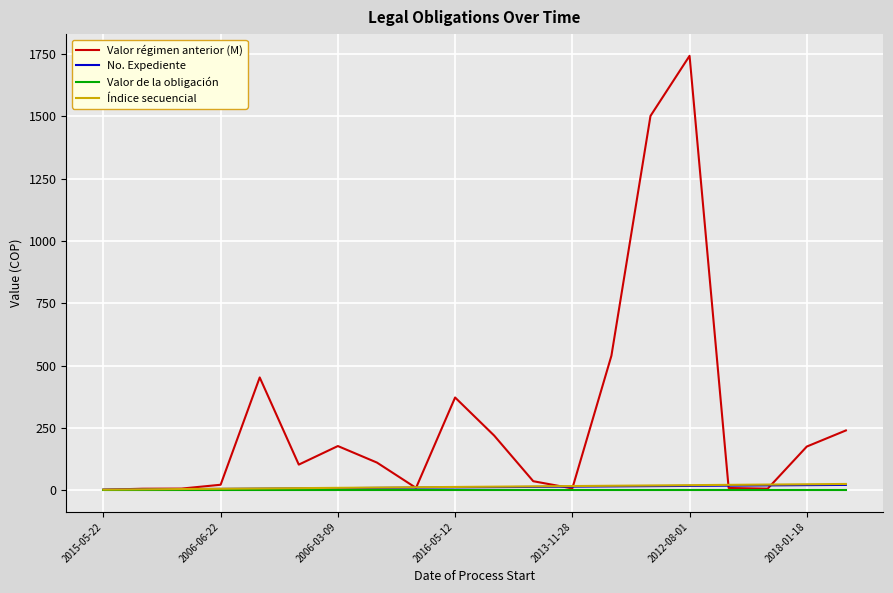

Which series has the largest range (max minus min)?

Valor régimen anterior (M)